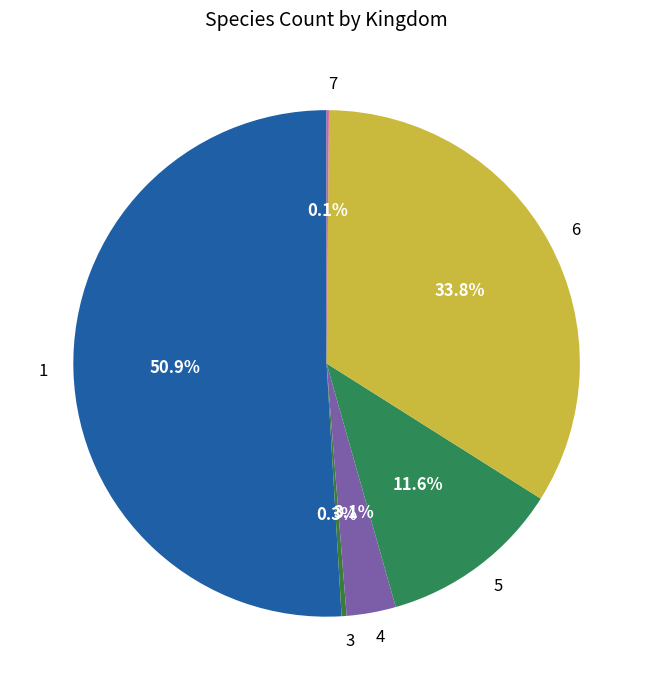

What is the ratio of the value at 4 to the value at 5?

0.3